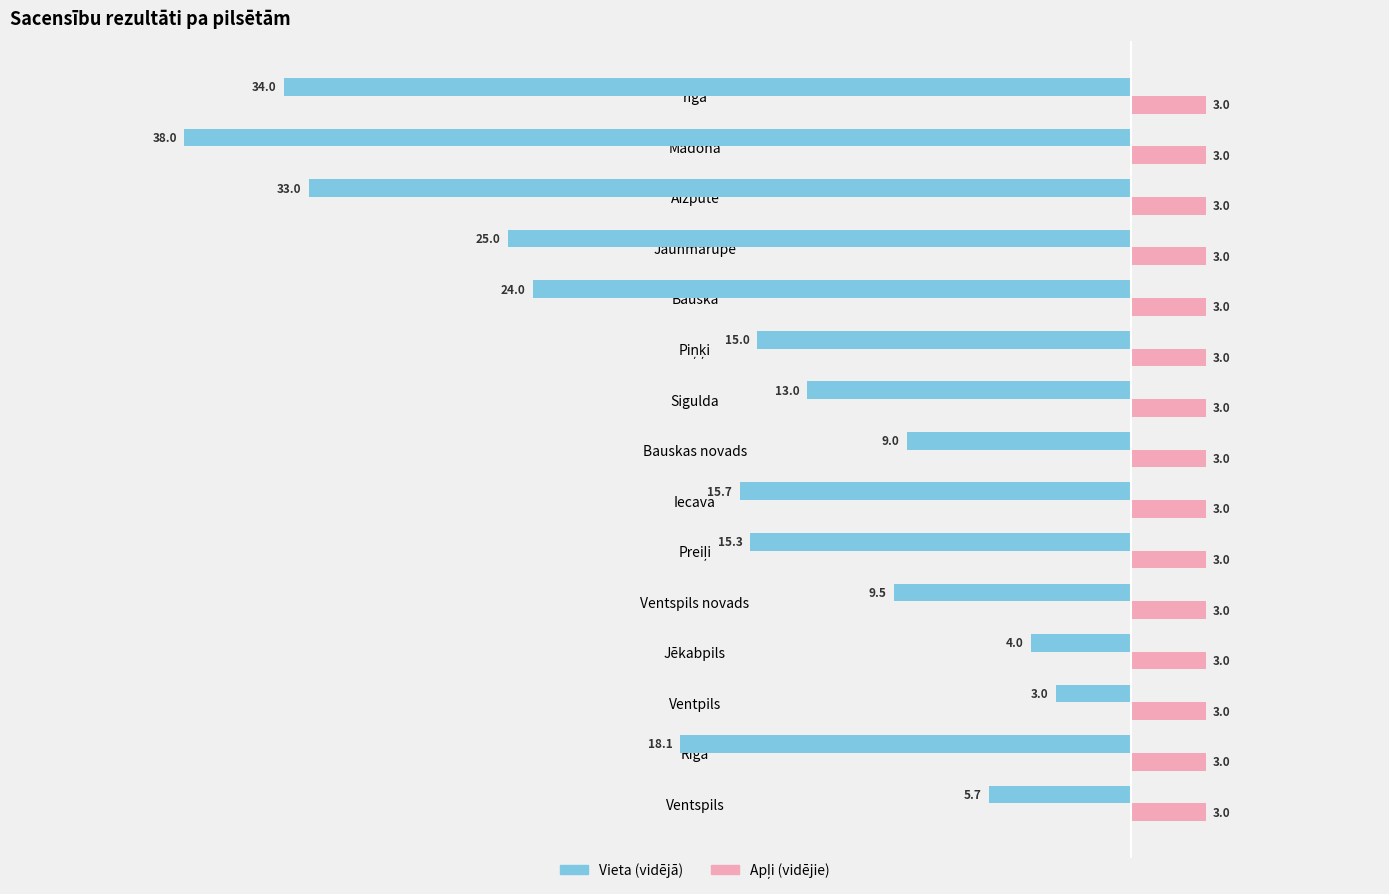

Is it true that Vieta (vidējā) equals -8.9 at Ventspils?

False